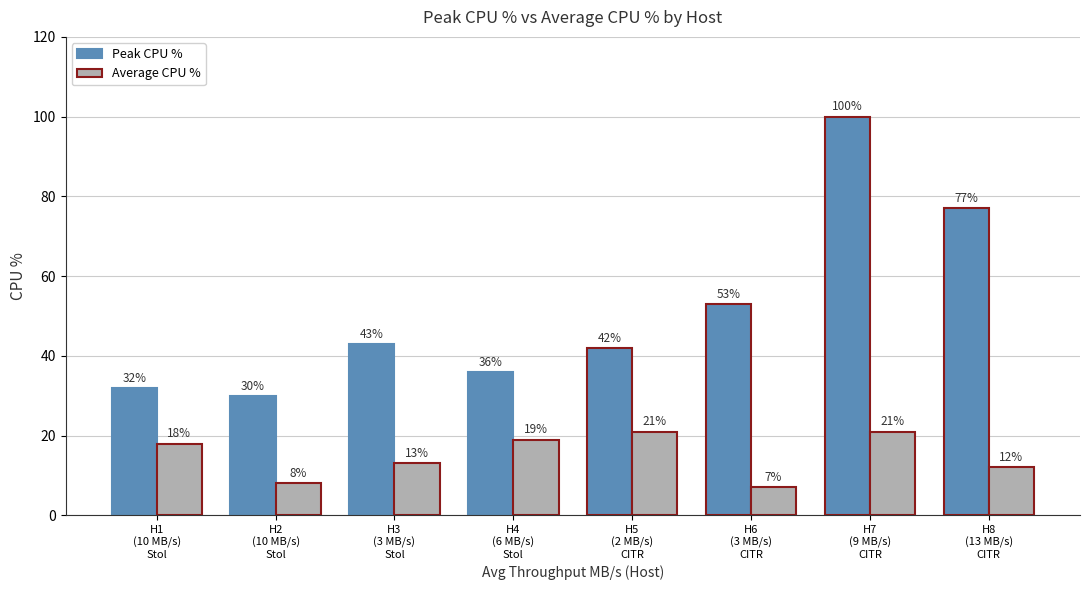

Which series has the largest total across all categories?

Peak CPU %